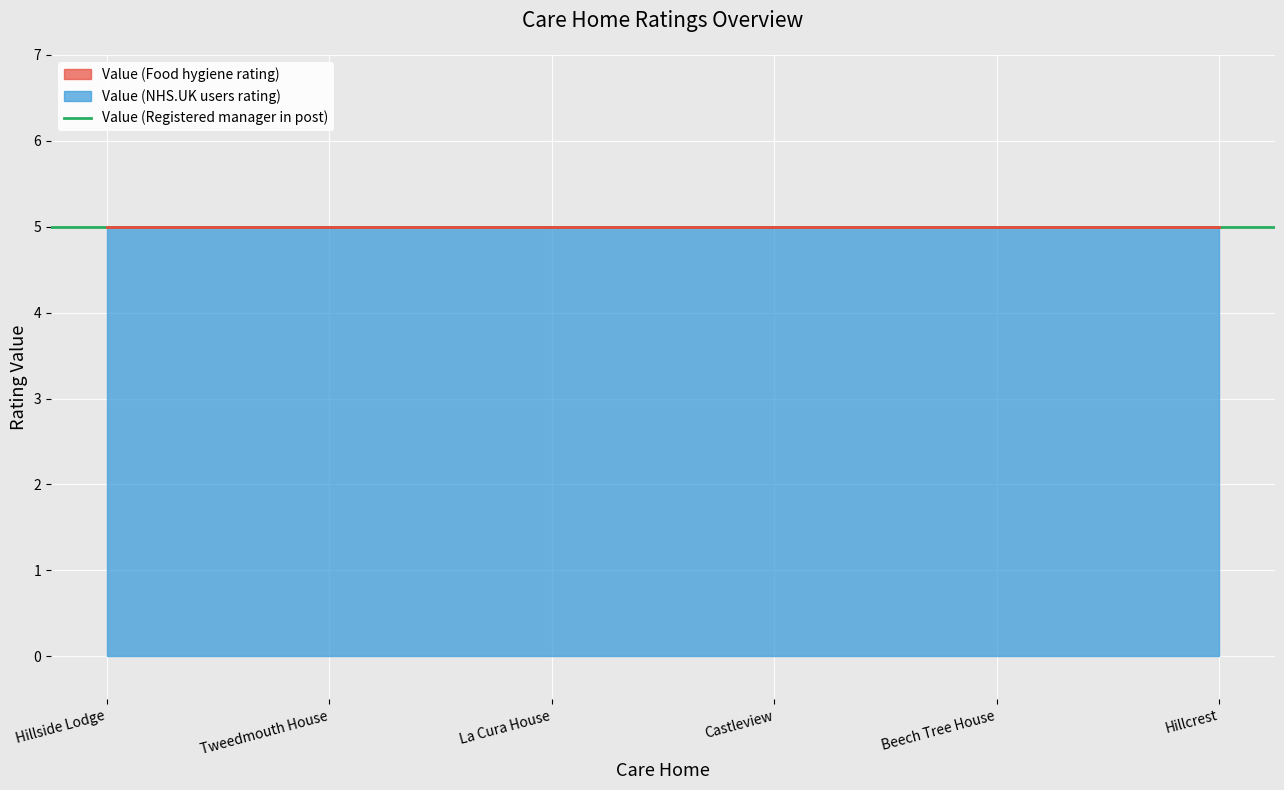

True or false: Value (NHS.UK users rating) has a value of 5 at Hillcrest.

True